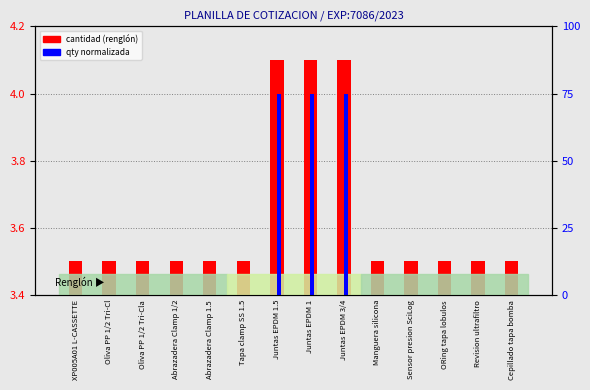

Reading left to right, extract all data points from this chart.

cantidad (renglón): 3.5	3.5	3.5	3.5	3.5	3.5	4.1	4.1	4.1	3.5	3.5	3.5	3.5	3.5
qty normalized: 0.0	0.0	0.0	0.0	0.0	0.0	75.0	75.0	75.0	0.0	0.0	0.0	0.0	0.0